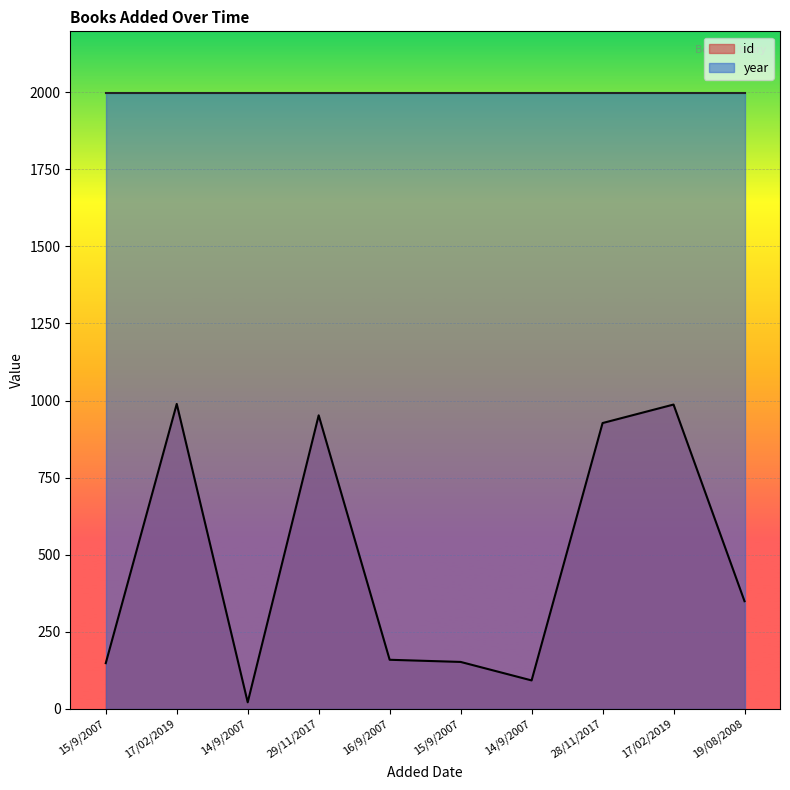

How many distinct data groups are displayed?

2